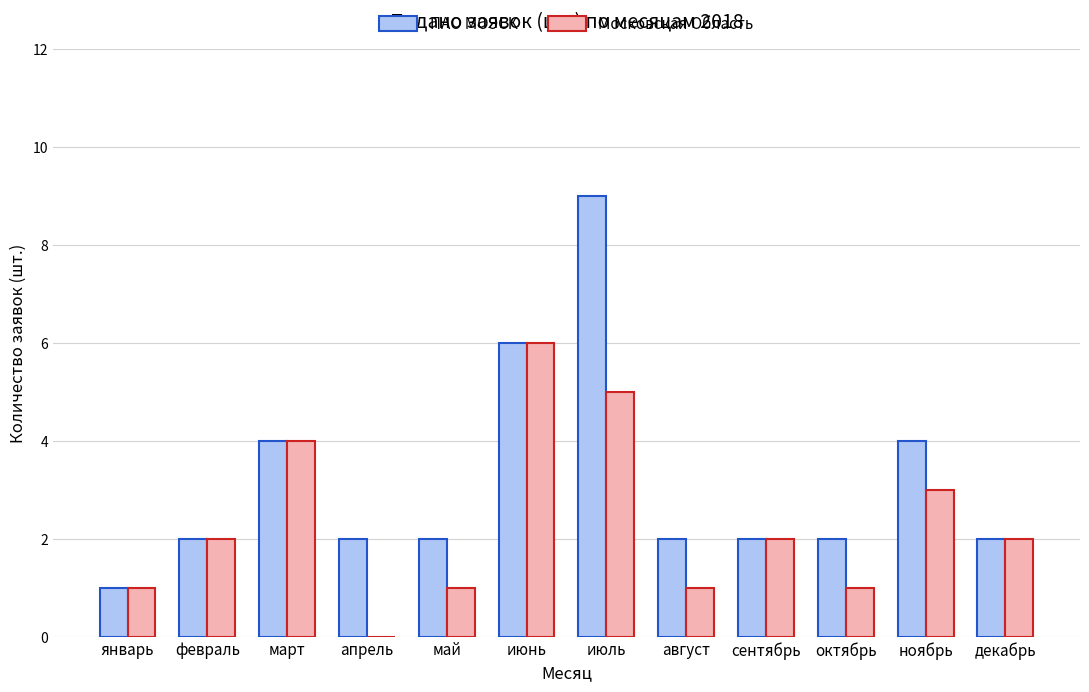

Count the Московская Область values in the range 1 to 4.

9